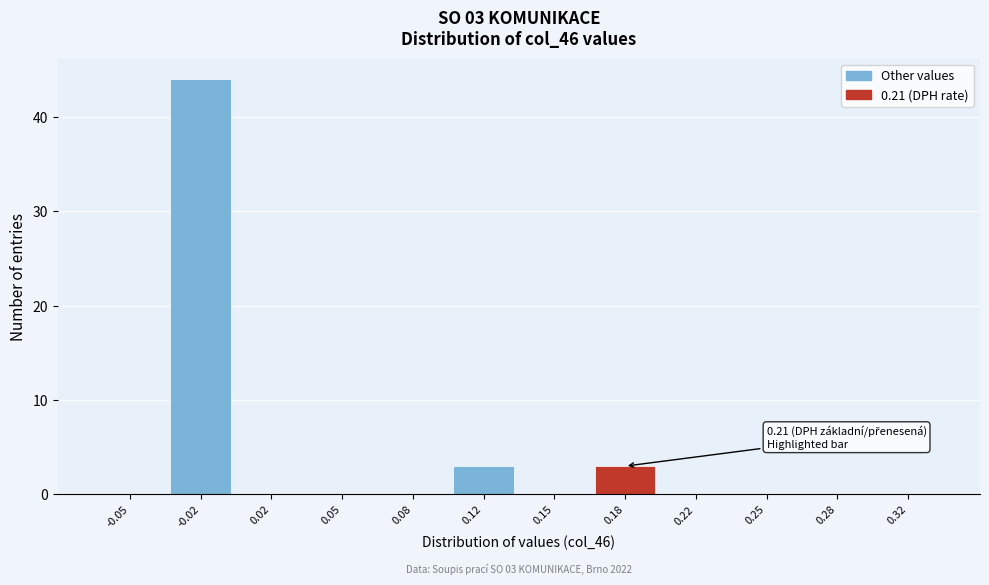

Reading right to left, what are all the values shown in this chart?

0.32=0	0.28=0	0.25=0	0.22=0	0.18=3	0.15=0	0.12=3	0.08=0	0.05=0	0.02=0	-0.02=44	-0.05=0